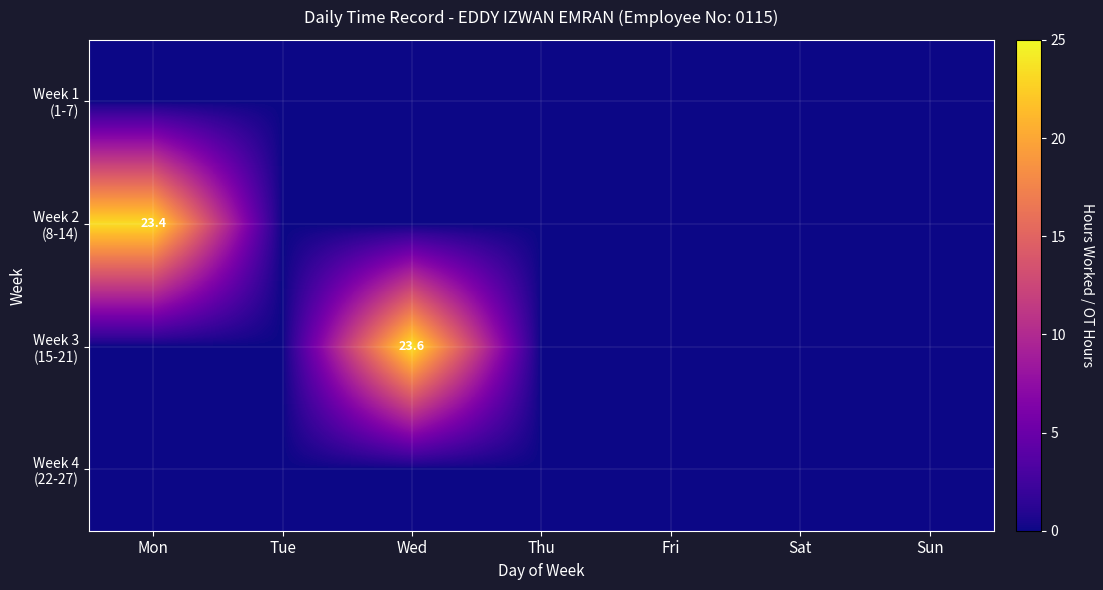

At which category is the sum across all series the highest?

Wed